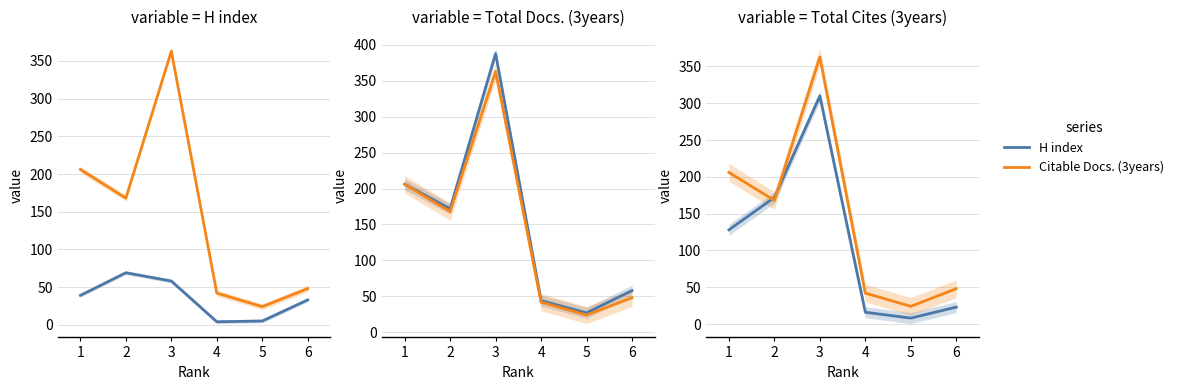

How many series are shown in this chart?

2